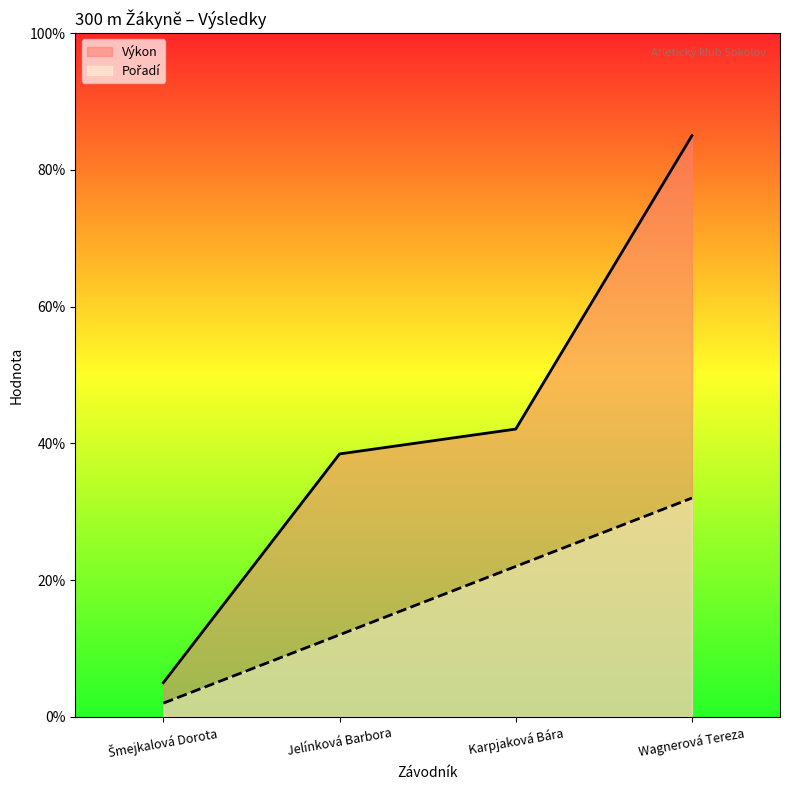

What is the average value of the Výkon series?

42.6